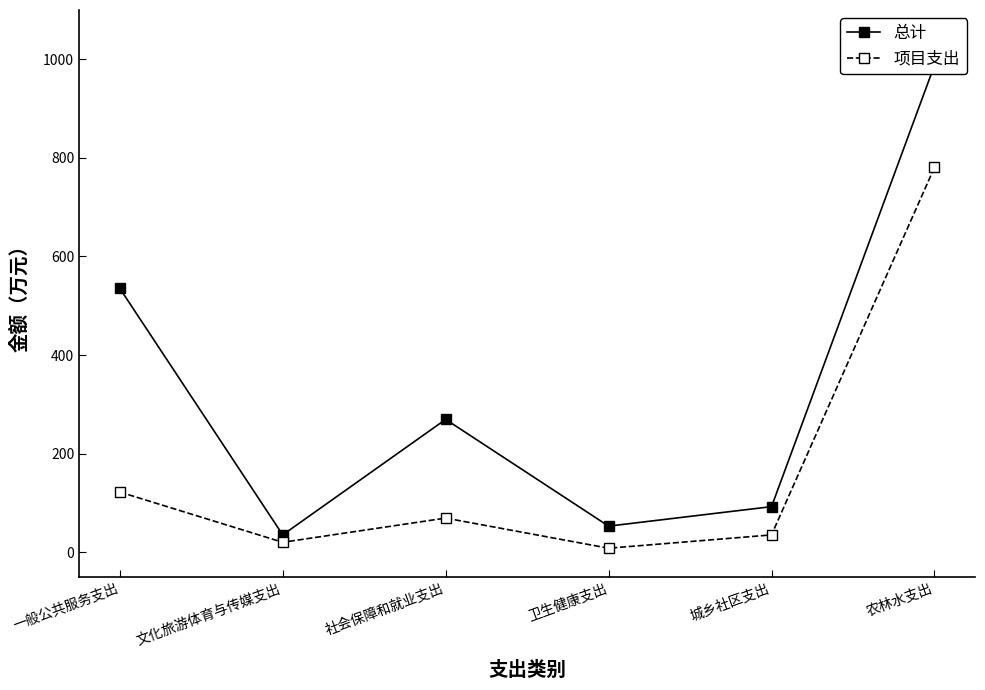

What is the label of the 6th point from the right?

一般公共服务支出